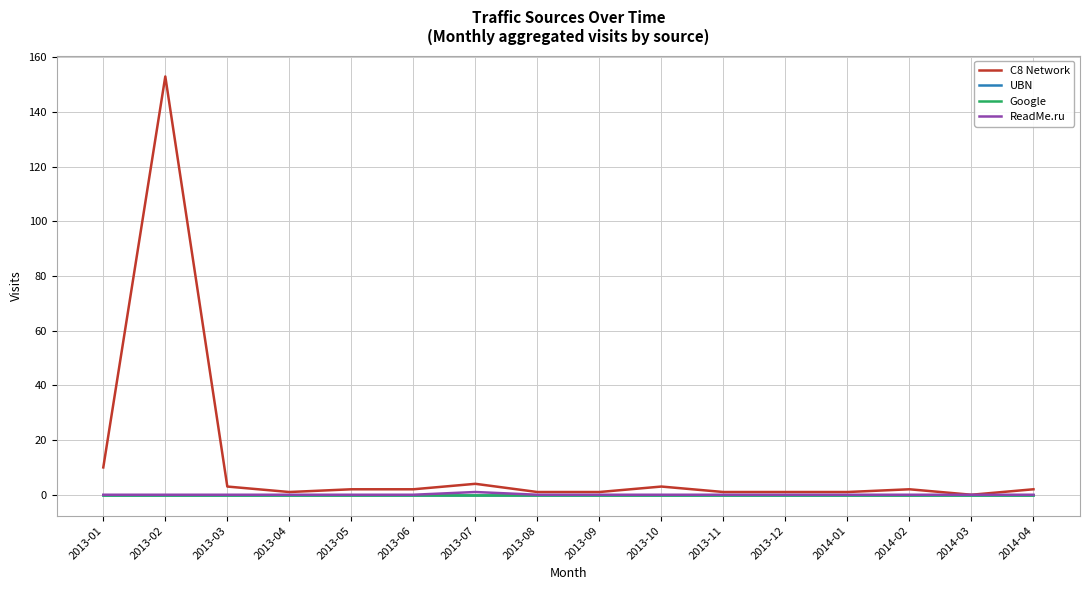

Is this an area chart (filled region under the line)?

No